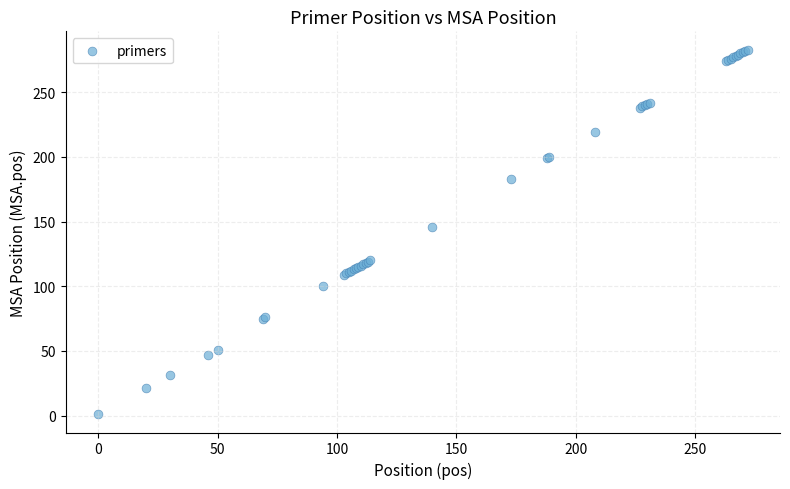

What Y value in the scatter plot is closest to 142?

146